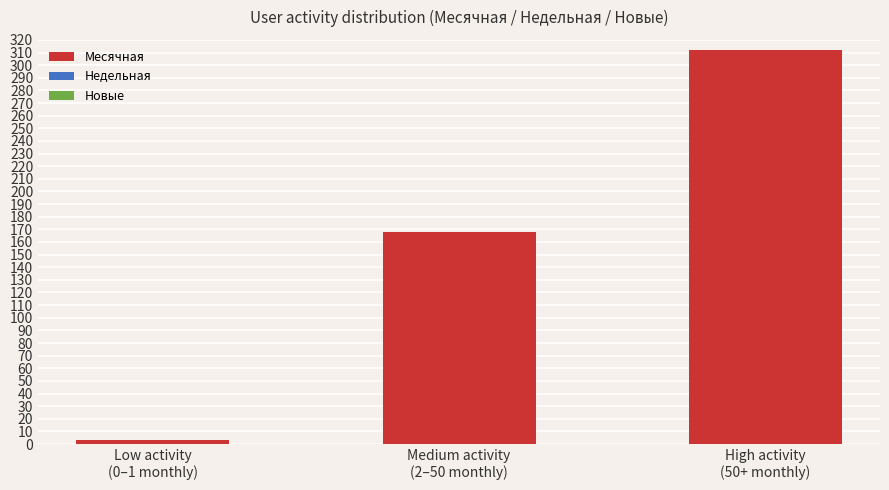

What is the average value?

161